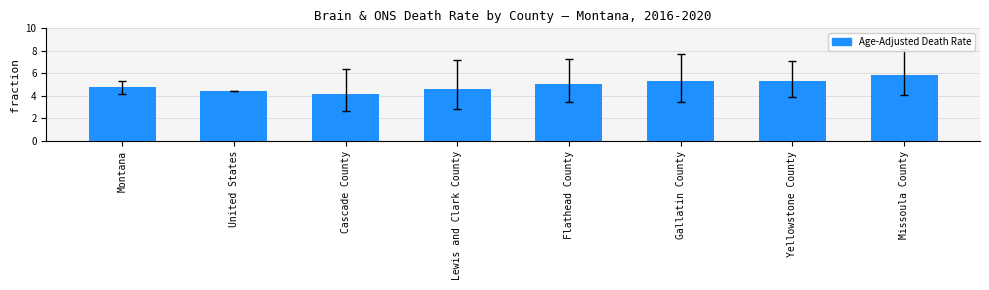

Reading left to right, what are all the values shown in this chart?

4.8	4.4	4.2	4.6	5.1	5.3	5.3	5.9